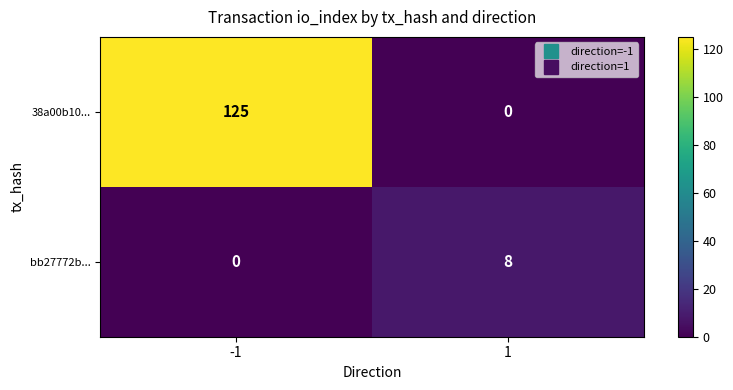

At how many categories does at least one series exceed 106?

1